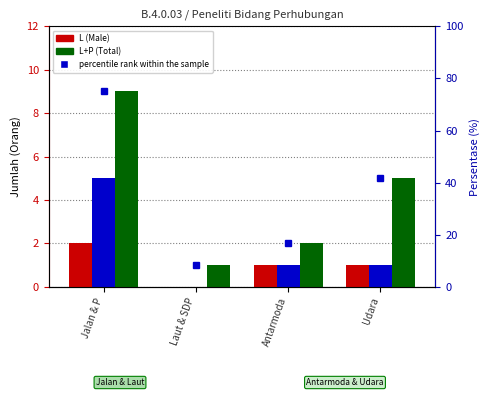

Which label corresponds to the smallest value in the chart?

Laut & SDP